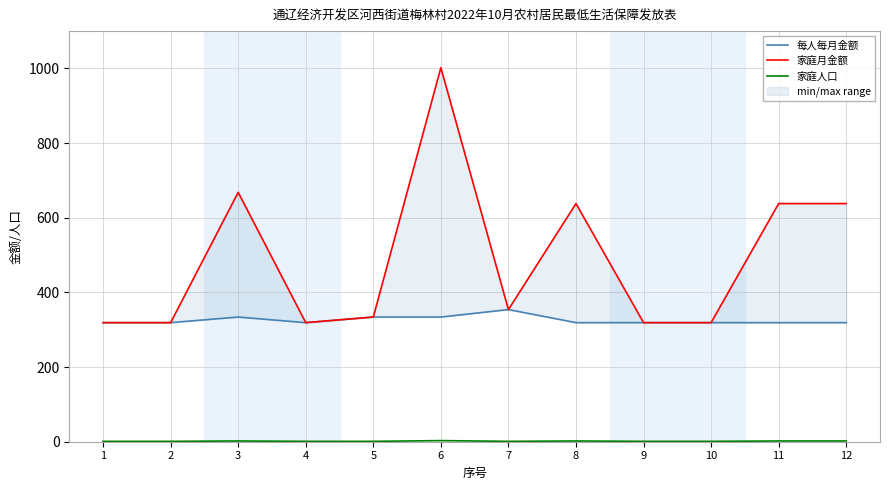

Is the value of 每人每月金额 at 5 greater than the value of 家庭月金额 at 6?

No